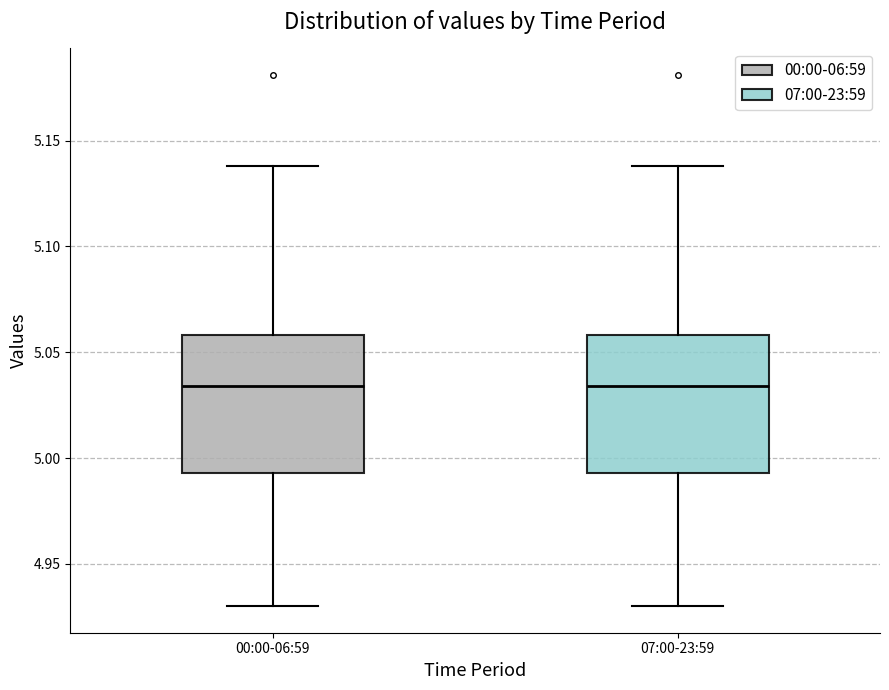

Where does the median line of the box for 07:00-23:59 sit on the y-axis? The values are not printed on the chart, so give them approximately, as read against the axis.

5.035